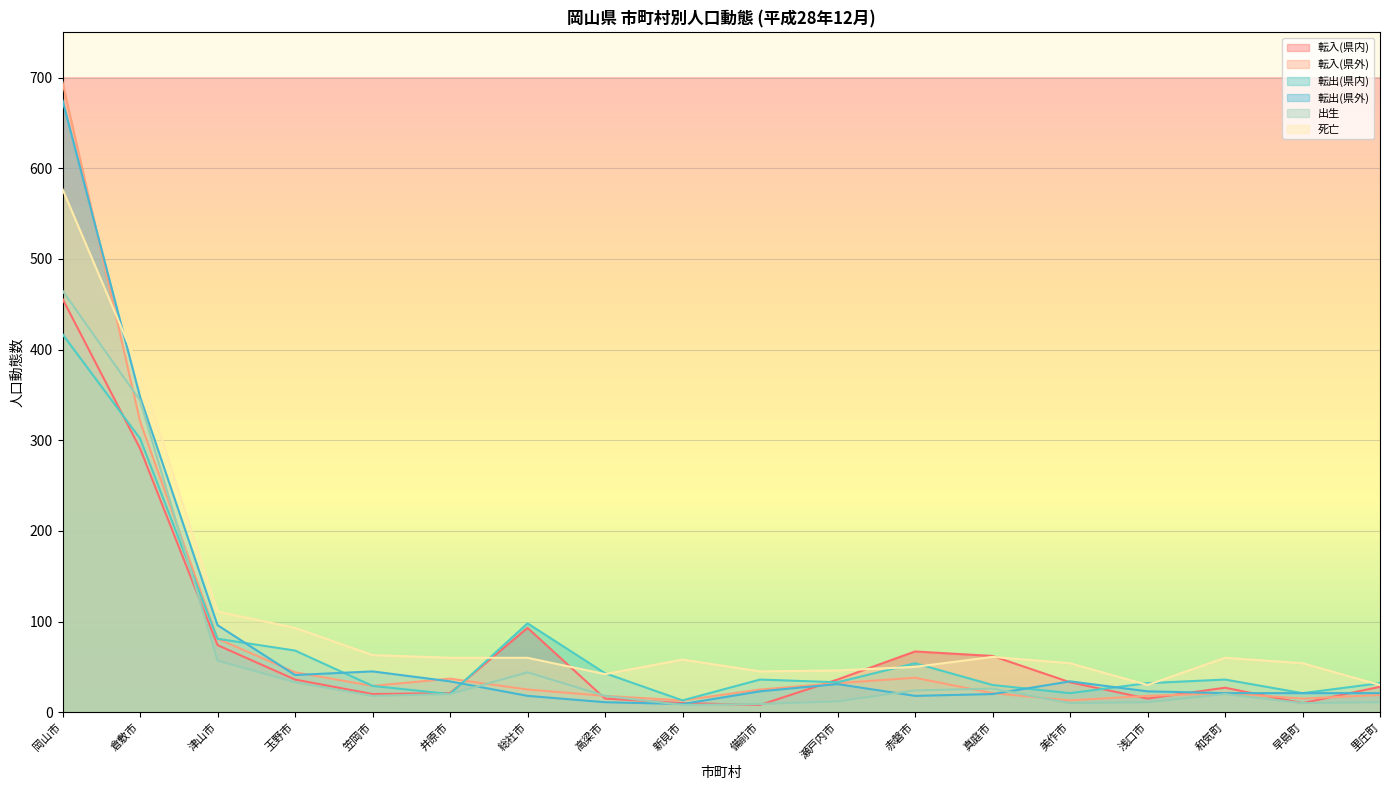

True or false: 出生 has a value of 10 at 早島町.

True